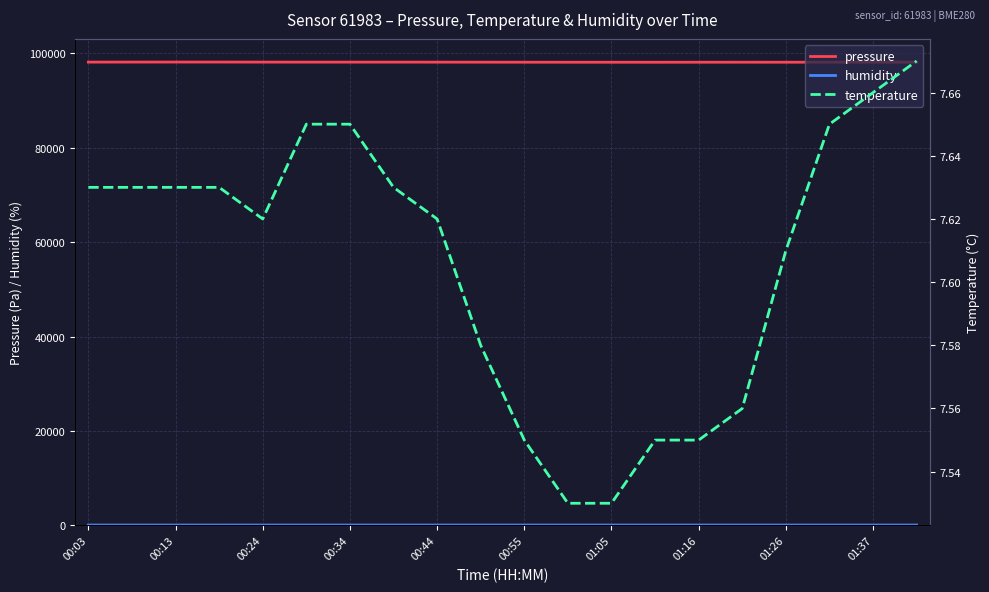

True or false: temperature has a value of 7.6 at 01:26.

True